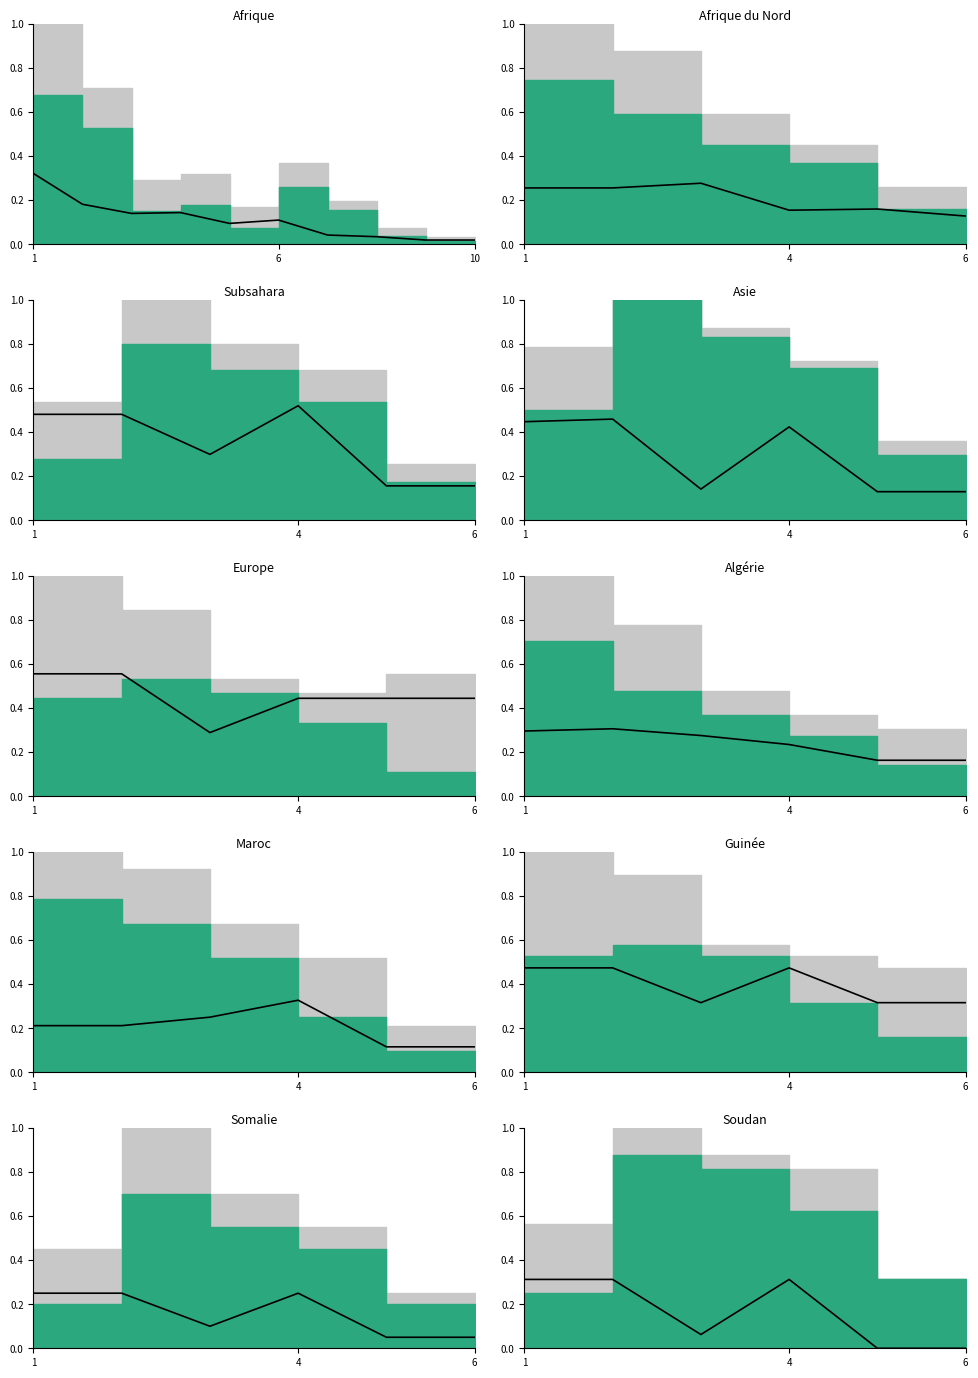

What is the difference between the maximum and minimum values?

0.3